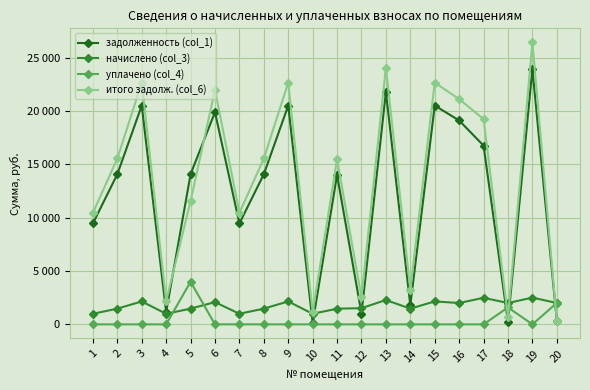

At which category does задолженность (col_1) reach its first local valley?

4